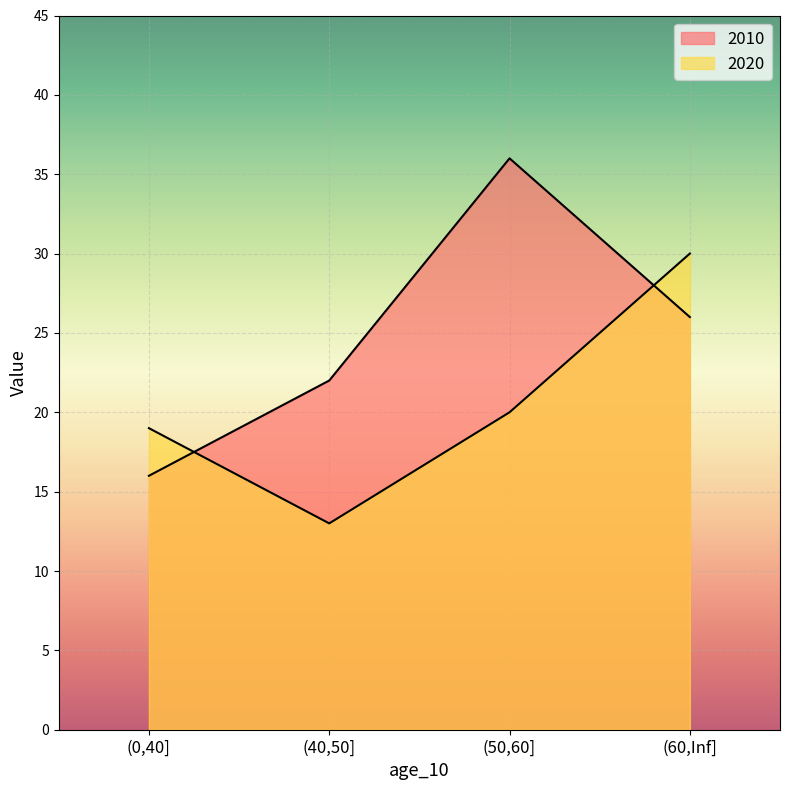

What is the approximate value of 2020 at (40,50], to the nearest 5?

15